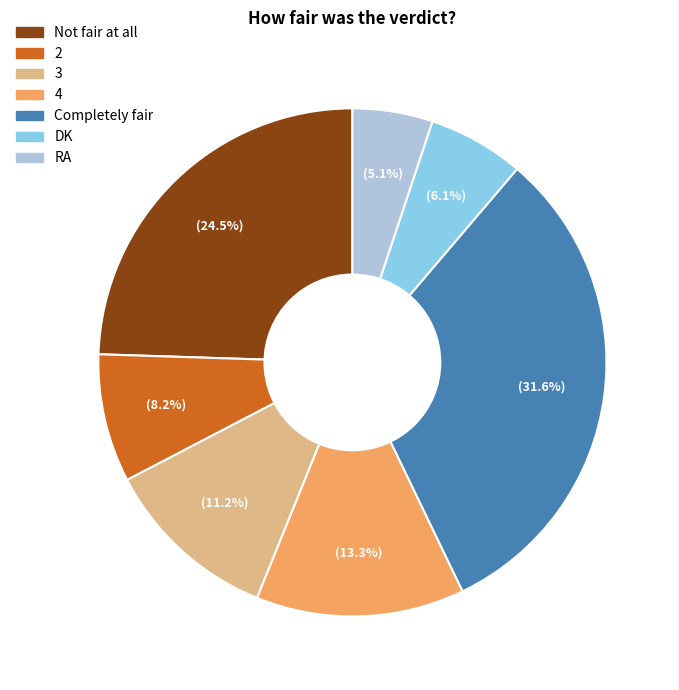

To the nearest percent, what is the combined percentage of Completely fair and Not fair at all?

56%